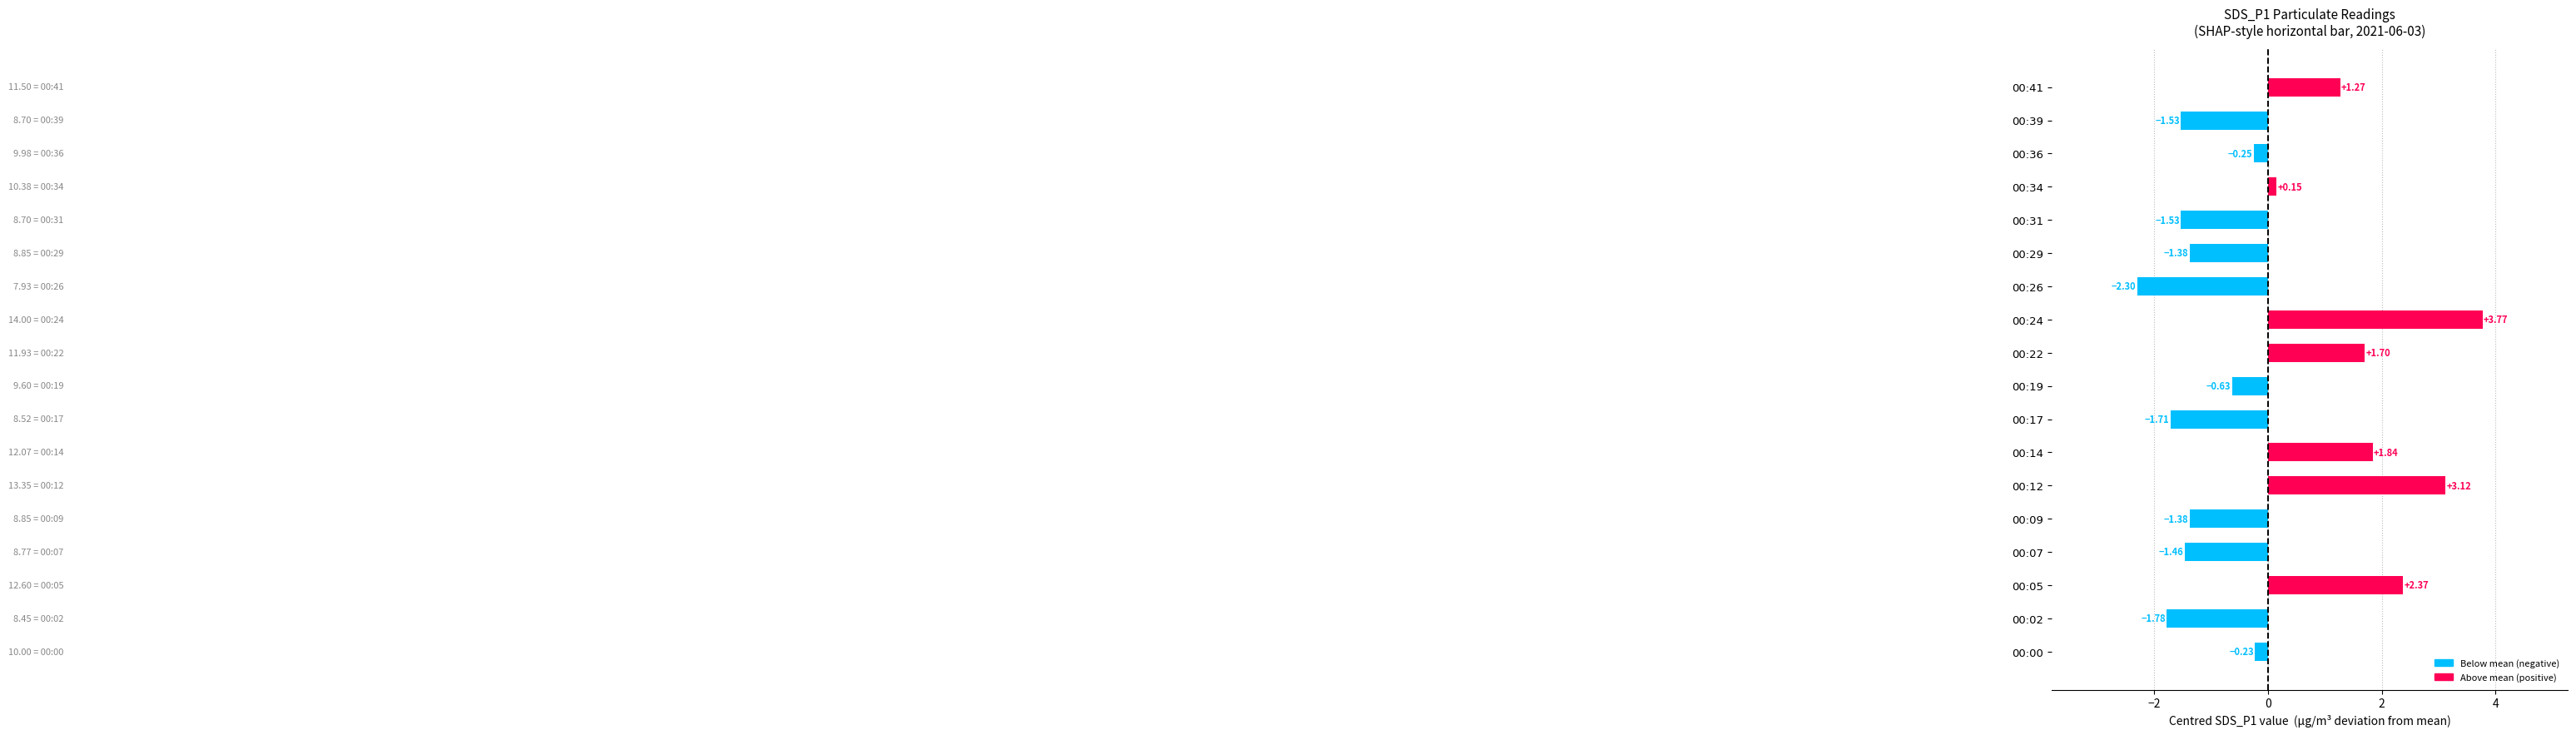

What is the difference between the maximum and minimum values?

6.1